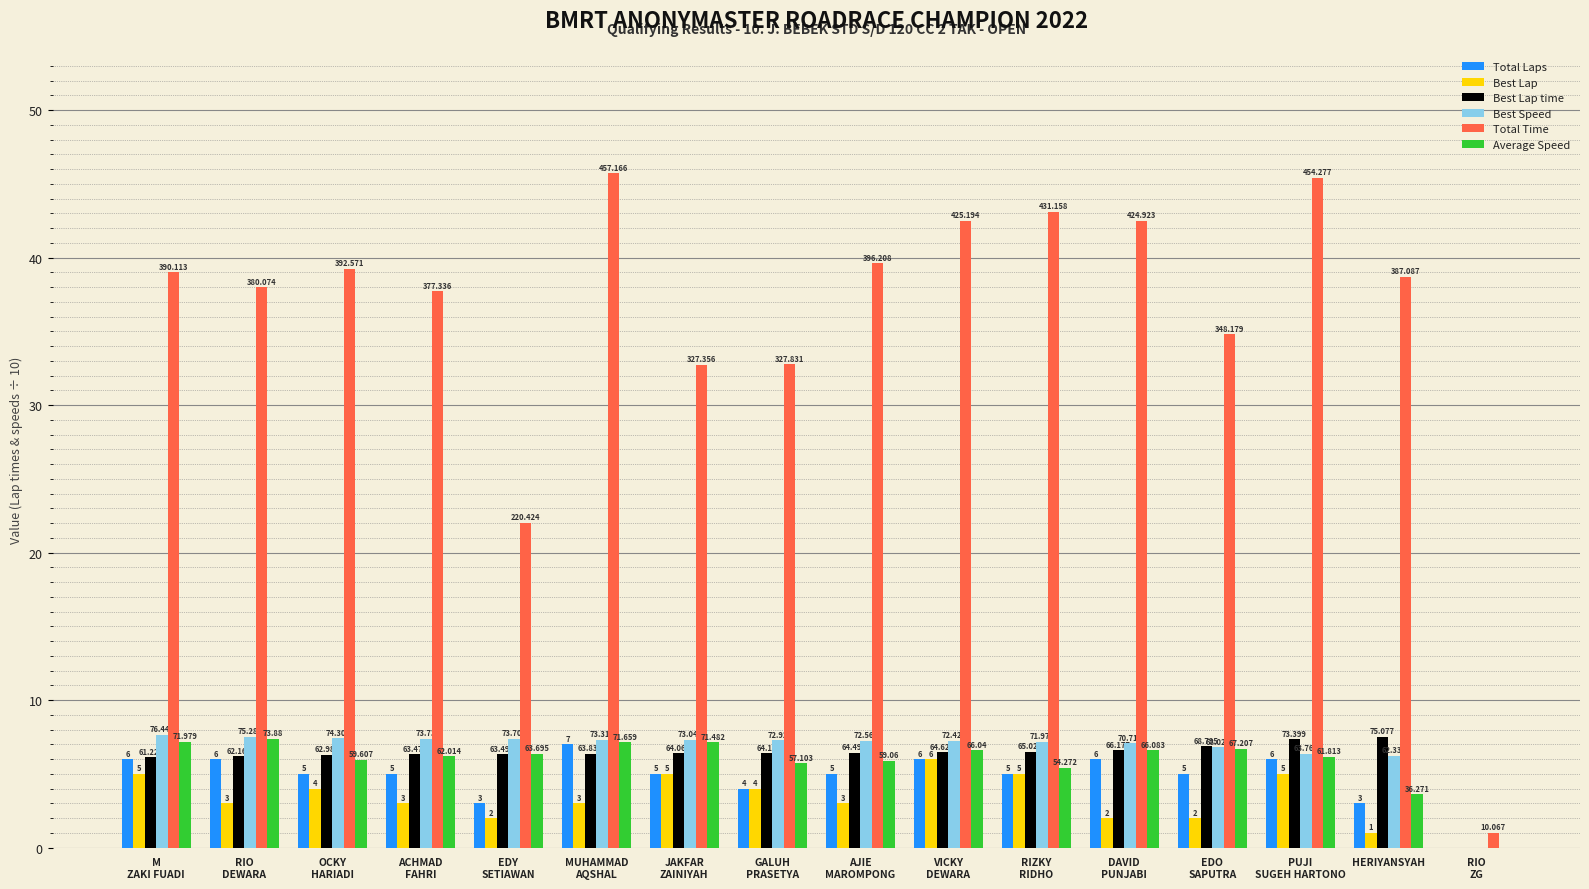

Does the chart contain stacked bars?

No